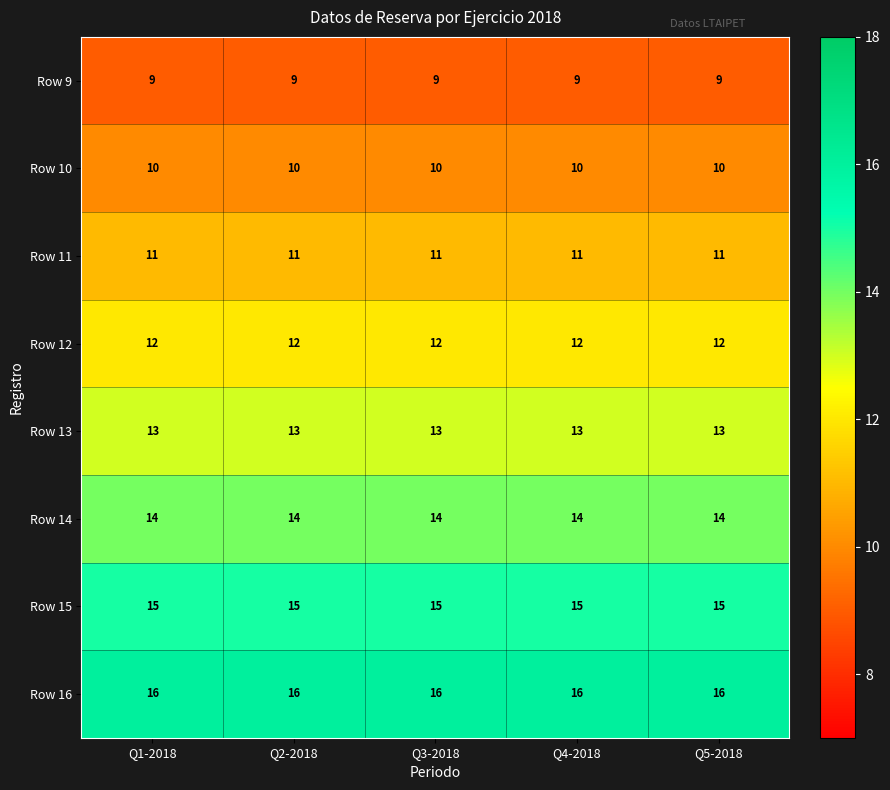

How many categories are shown in the chart?

5